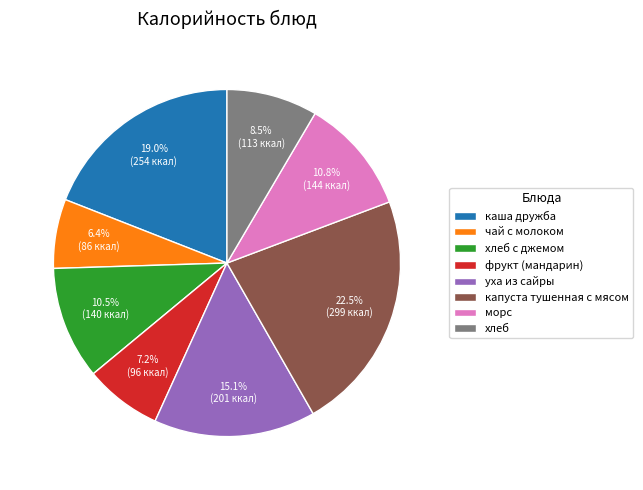

Is there a majority slice in this chart?

No